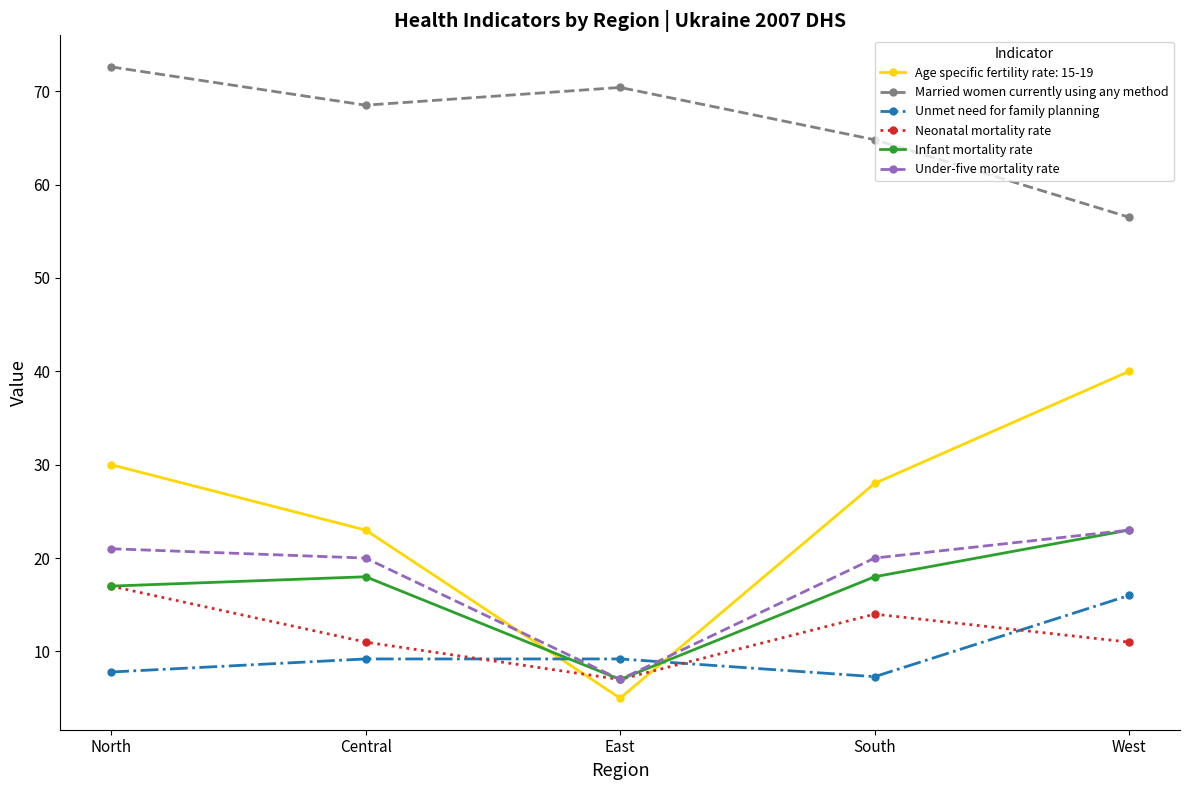

How many data points in Married women currently using any method are above 68?

3